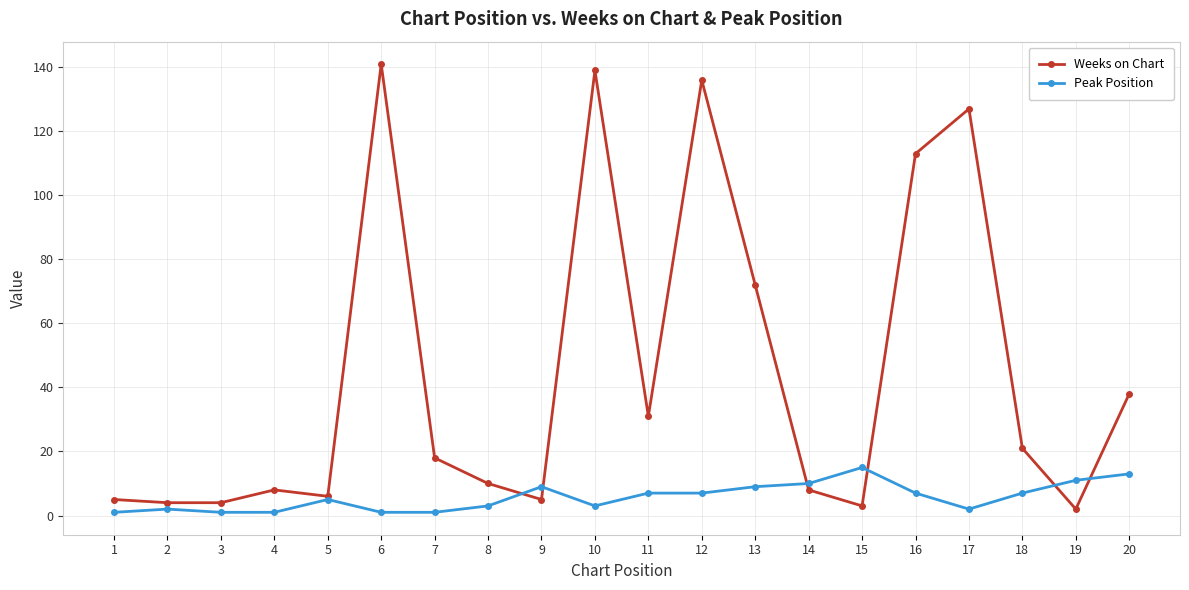

True or false: Weeks on Chart and Peak Position intersect in this chart.

True